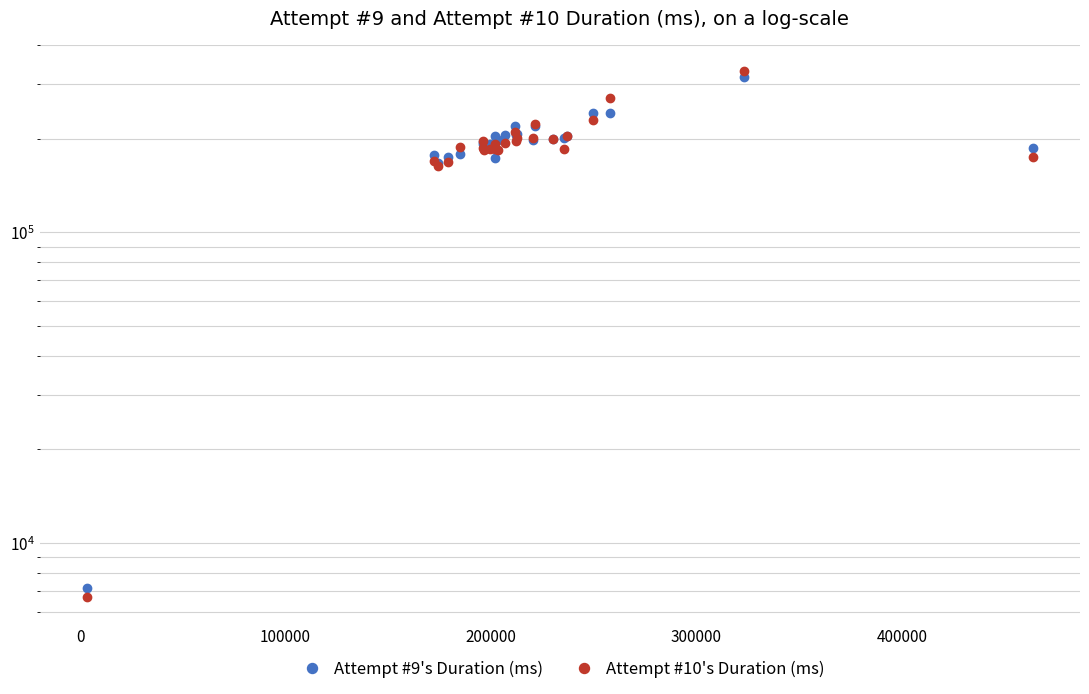

The value of Attempt #9's Duration (ms) at 19 is 297482. True or false?

False